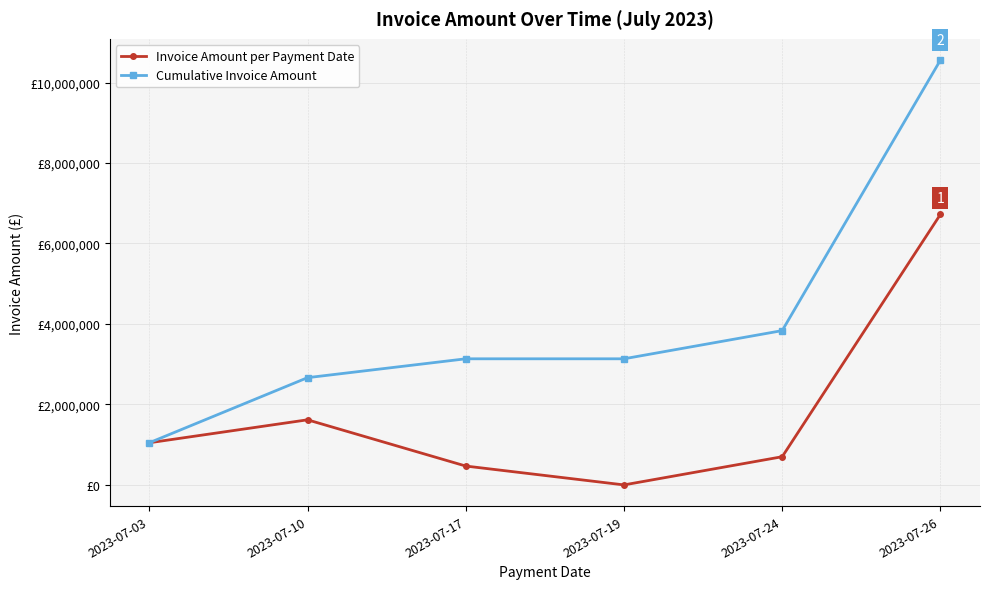

What is the difference between the Invoice Amount per Payment Date values at 2023-07-17 and 2023-07-10?

1148923.2